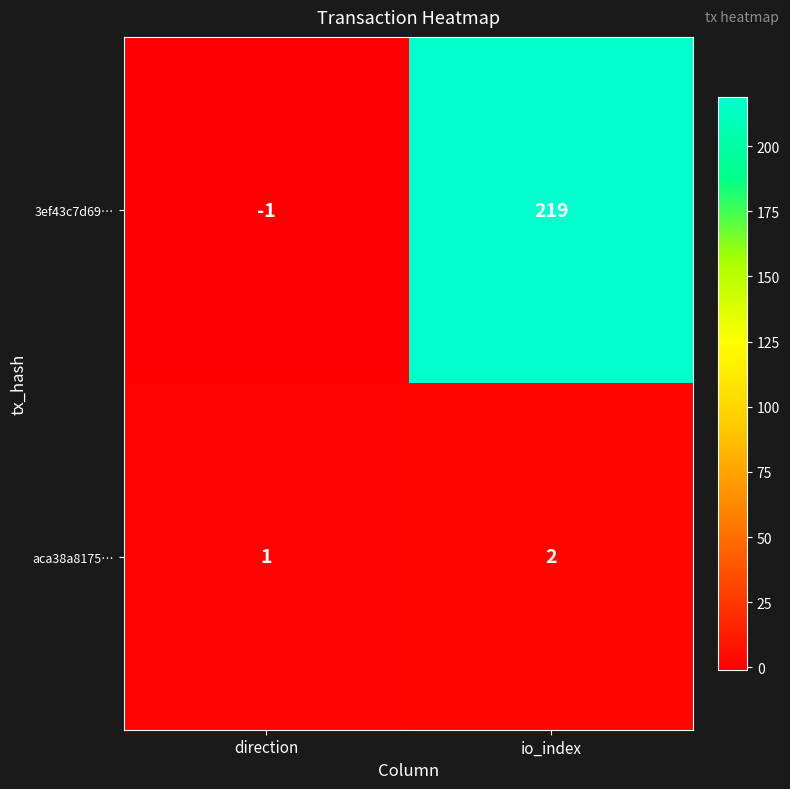

How many values in 3ef43c7d69… are below zero?

1